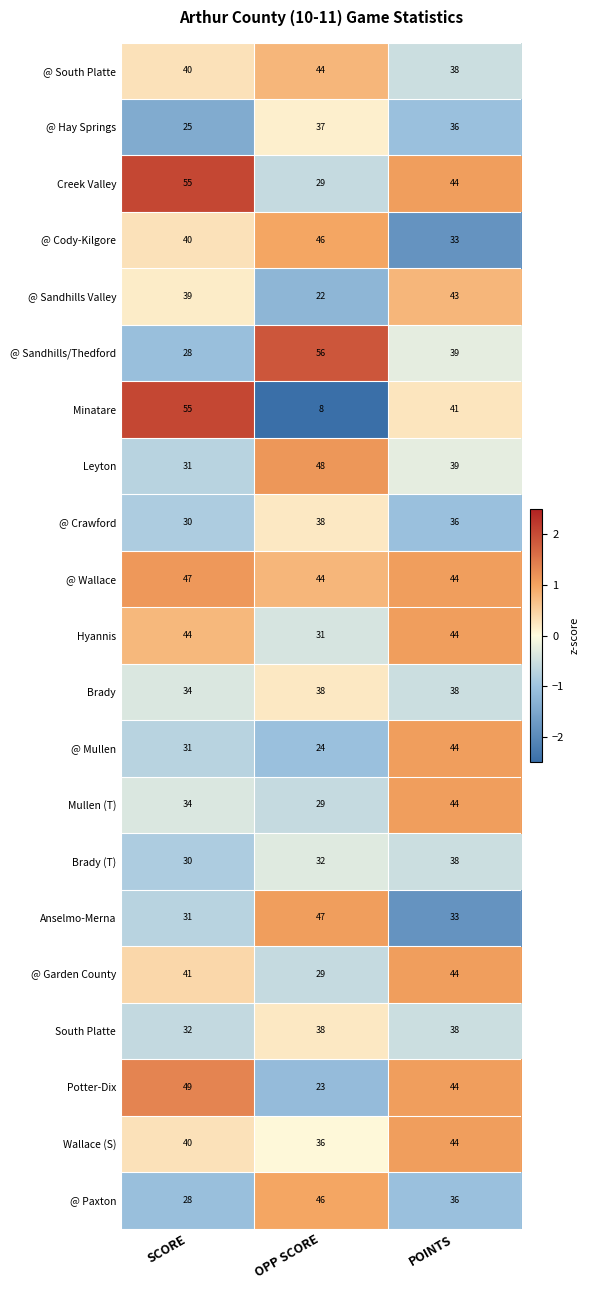

At how many categories does at least one series exceed 37?

3